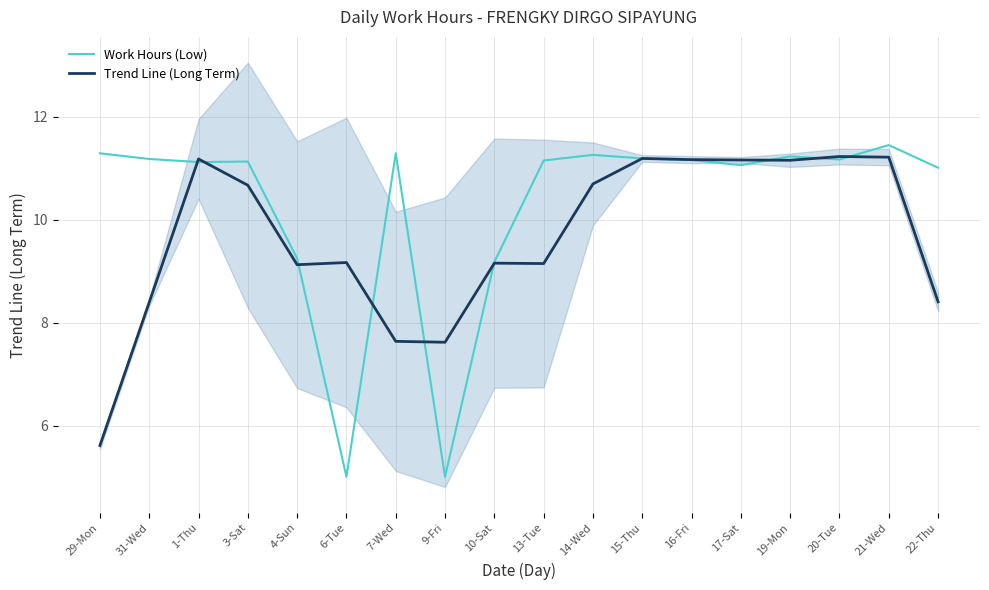

List the series in order of their overall mean, highest first.

Work Hours (Low), Trend Line (Long Term)